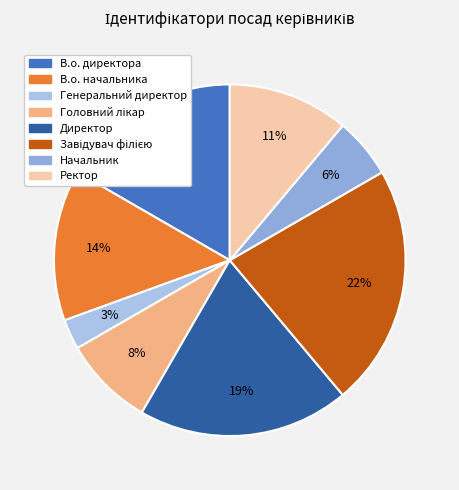

The Начальник slice represents 1% of the pie. True or false?

False